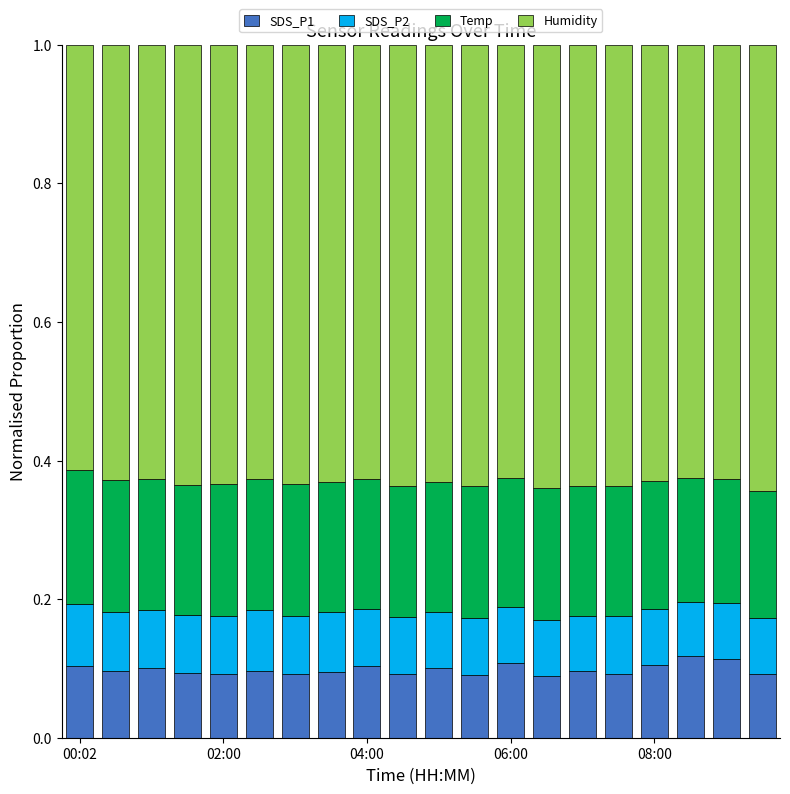

How many SDS_P1 values are between 0 and 1?

20